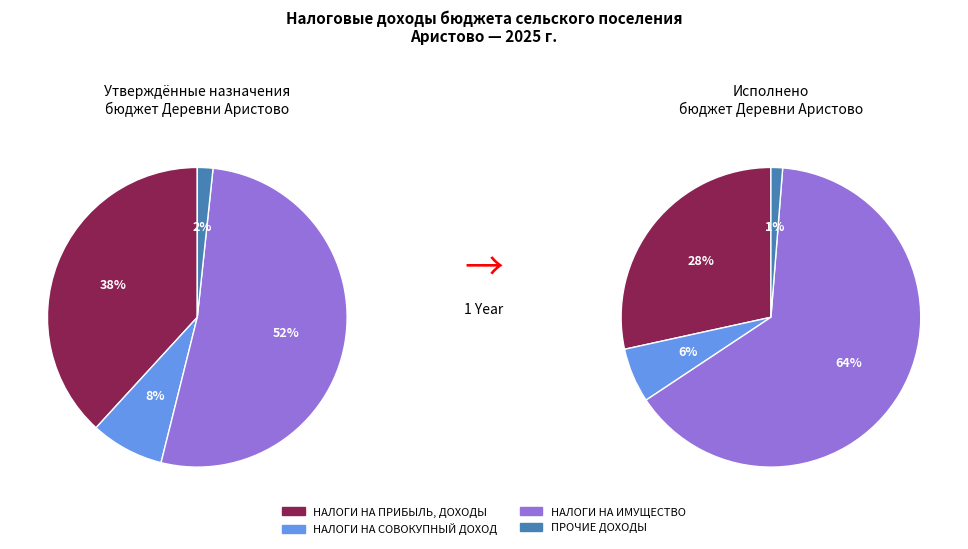

What is the change in value from НАЛОГИ НА ИМУЩЕСТВО to ПРОЧИЕ ДОХОДЫ?

-282700